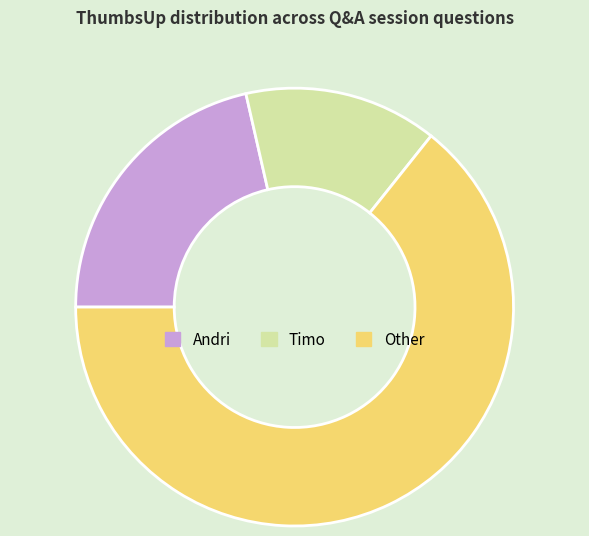

Is there any slice that represents more than half of the pie?

Yes